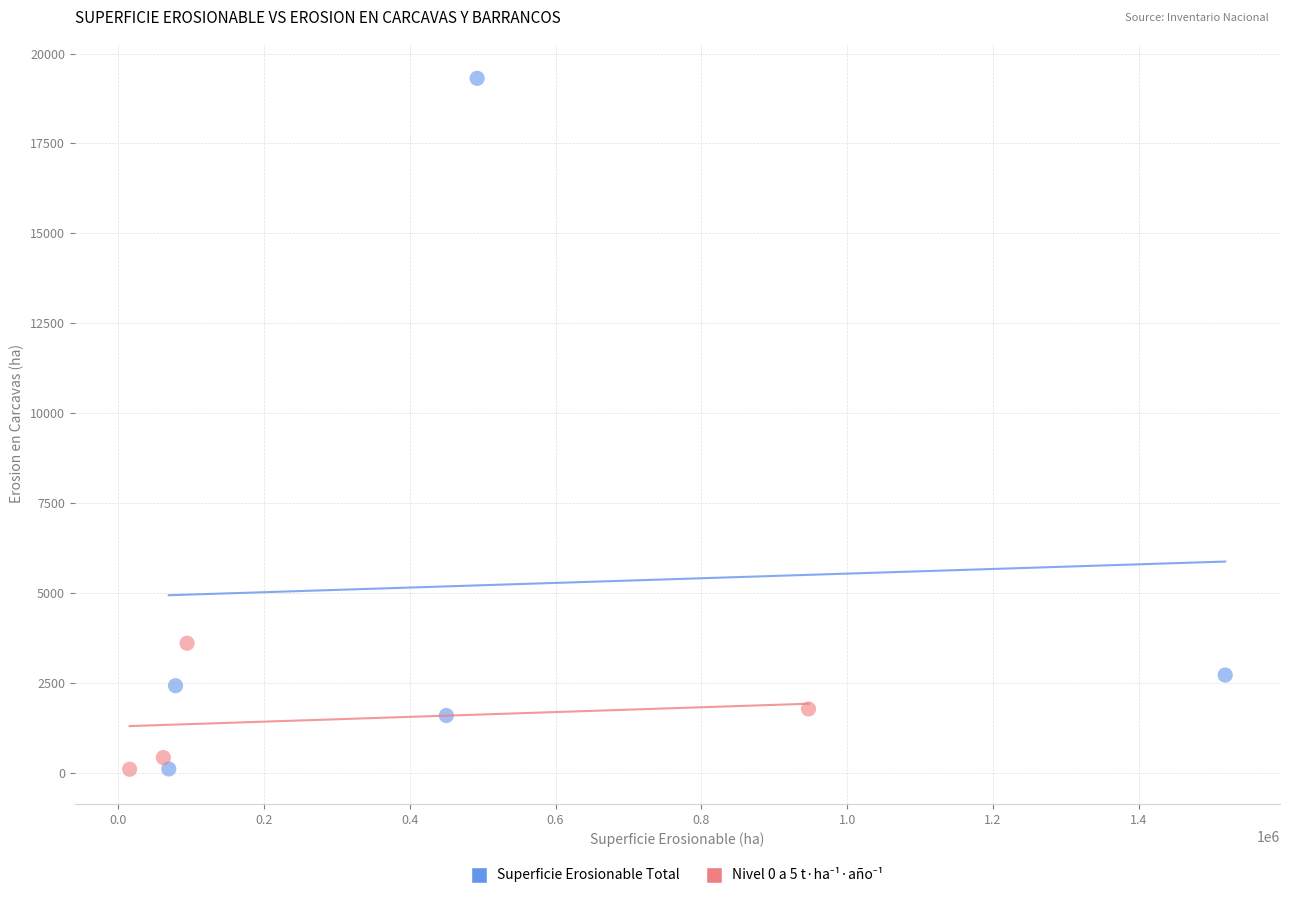

Which series reaches the maximum Y coordinate?

Superficie Erosionable Total